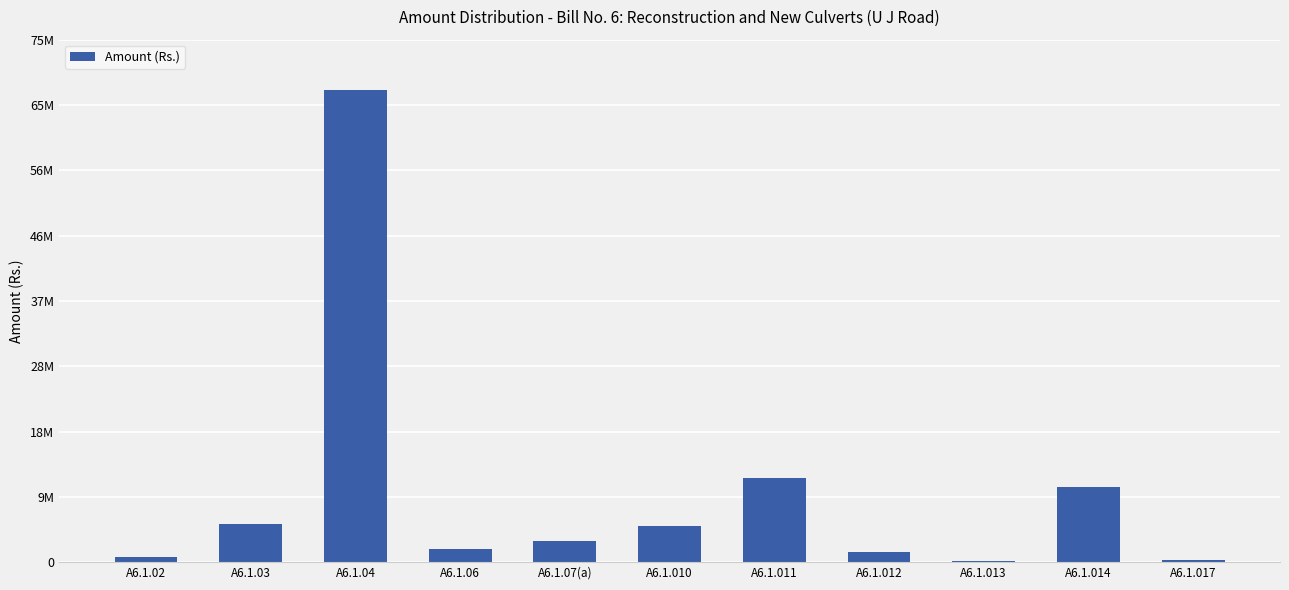

Reading left to right, list all the values displayed in this chart.

A6.1.02=687579.6	A6.1.03=5423052.8	A6.1.04=67714232.0	A6.1.06=1879661.9	A6.1.07(a)=3054533.7	A6.1.010=5178426.4	A6.1.011=12015516.0	A6.1.012=1409178.9	A6.1.013=175697.7	A6.1.014=10718651.9	A6.1.017=290475.1